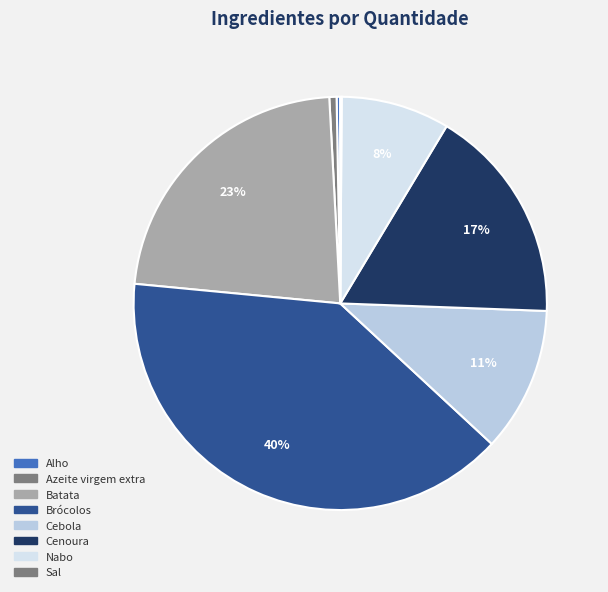

The Cebola slice represents 11% of the pie. True or false?

True